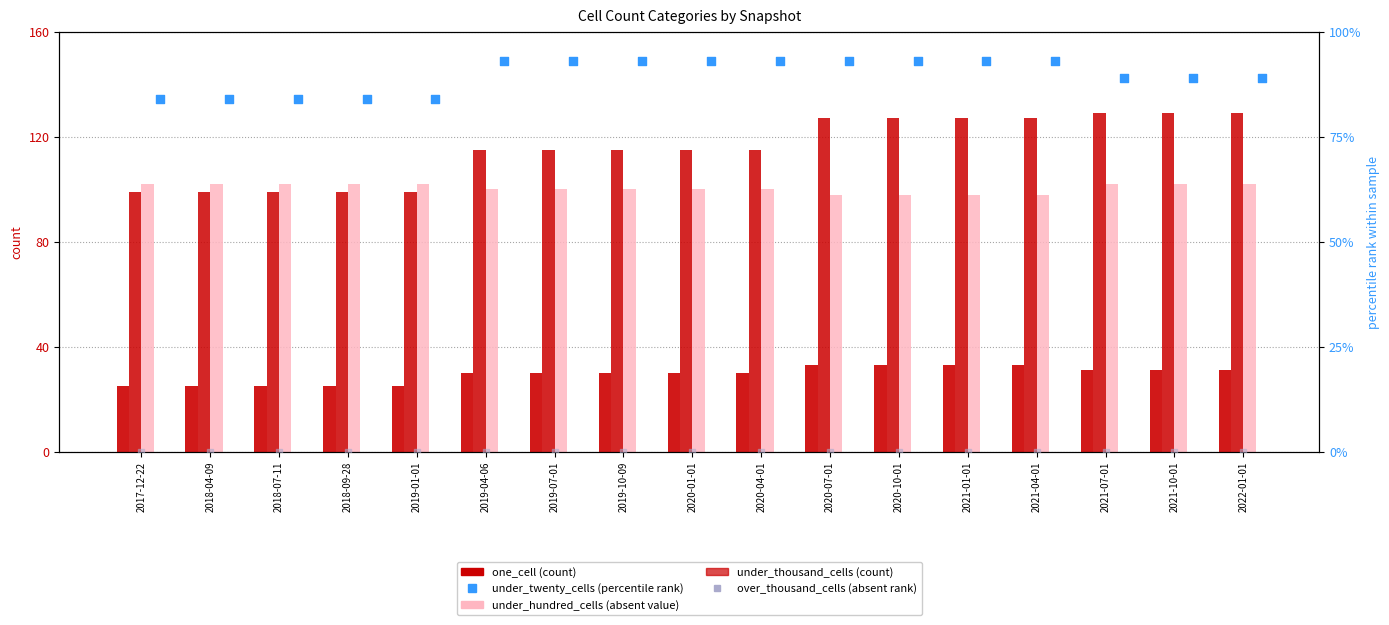

At which category is the sum across all series the highest?

2020-07-01